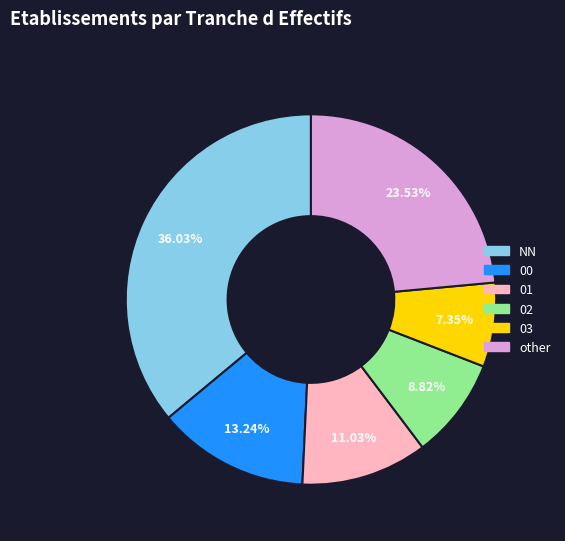

The NN slice represents 43% of the pie. True or false?

False